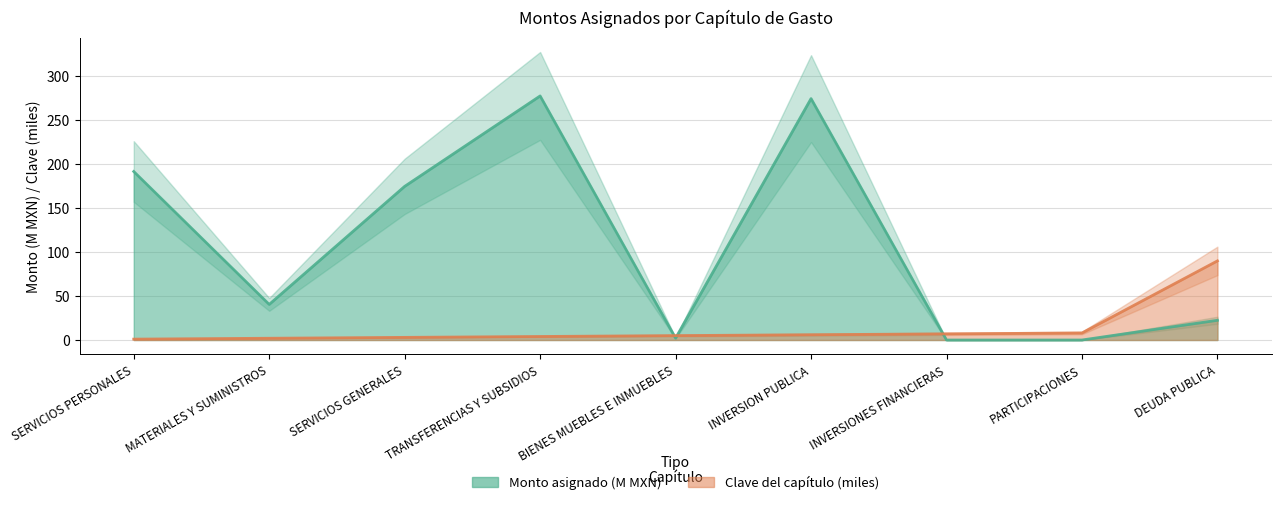

At which category is the sum across all series the highest?

TRANSFERENCIAS Y SUBSIDIOS